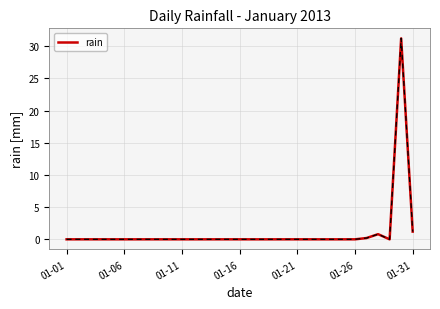

What is the maximum value shown in the chart?

31.2